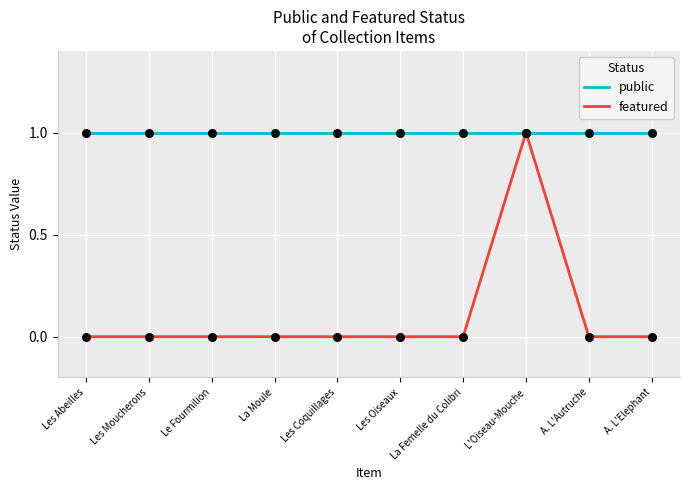

At which category is the sum across all series the highest?

L'Oiseau-Mouche